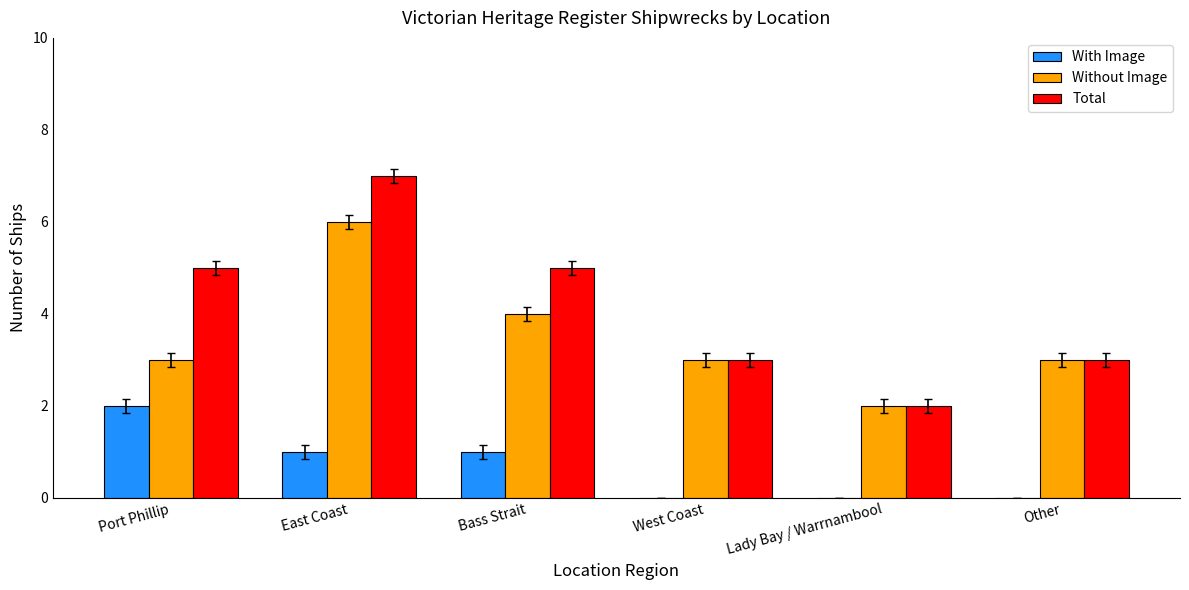

The value of Without Image at East Coast is 2. True or false?

False